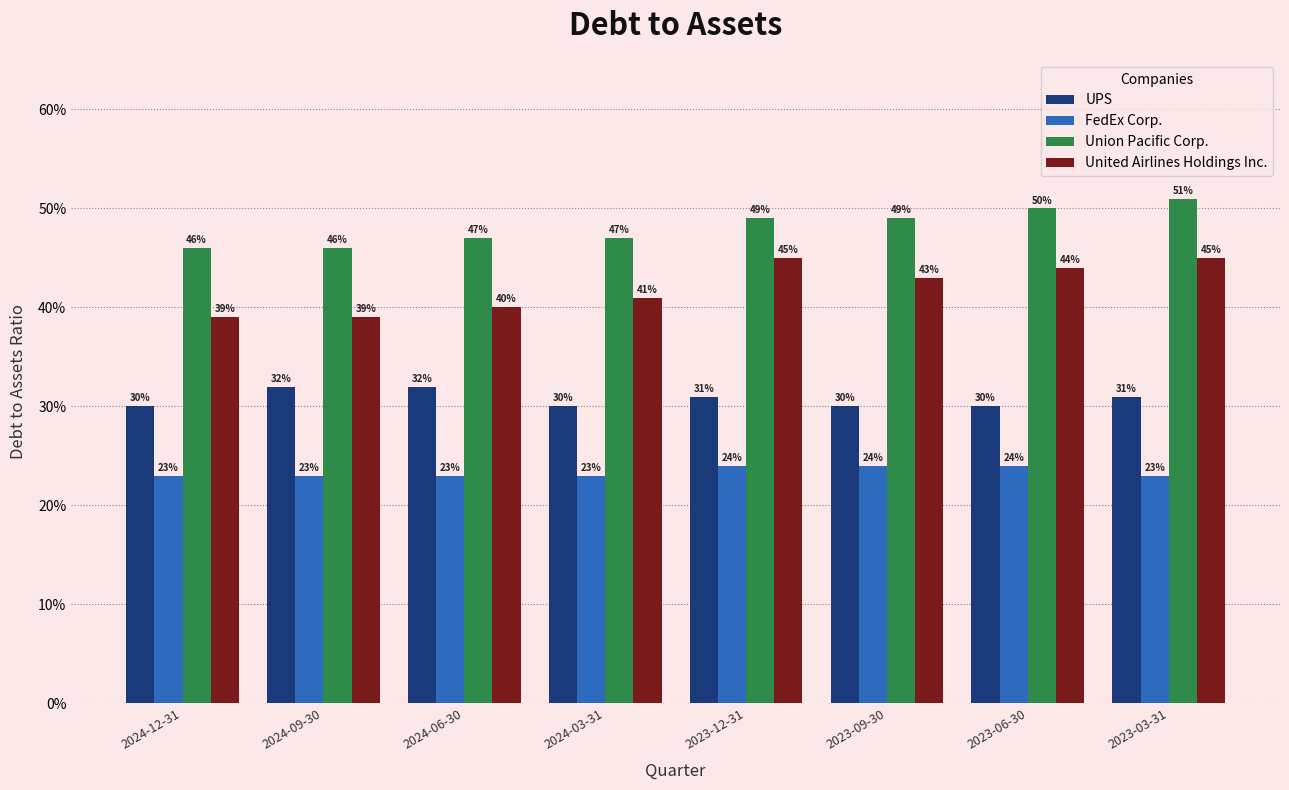

Reading right to left, extract all data points from this chart.

UPS: 0.3	0.3	0.3	0.3	0.3	0.3	0.3	0.3
FedEx Corp.: 0.2	0.2	0.2	0.2	0.2	0.2	0.2	0.2
Union Pacific Corp.: 0.5	0.5	0.5	0.5	0.5	0.5	0.5	0.5
United Airlines Holdings Inc.: 0.5	0.4	0.4	0.5	0.4	0.4	0.4	0.4